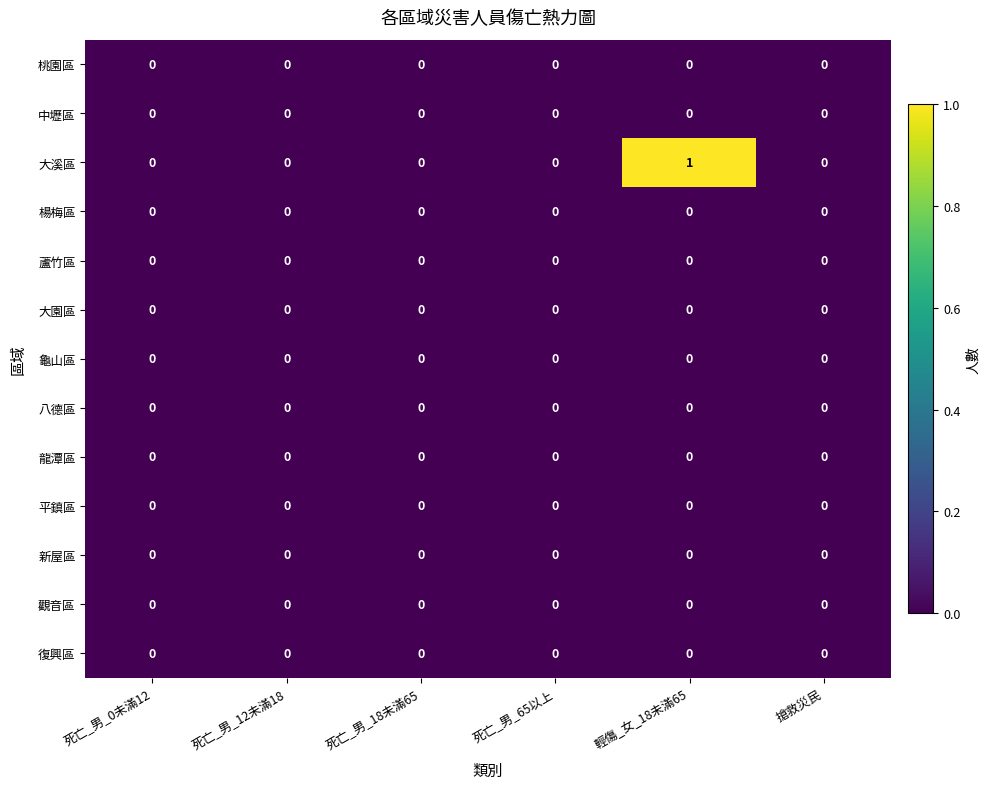

Which category has the highest value across all series?

輕傷_女_18未滿65